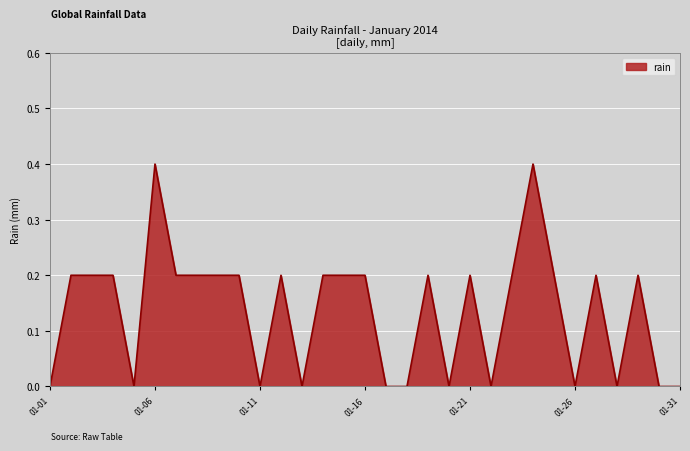

What is the difference between the maximum and minimum values?

0.4